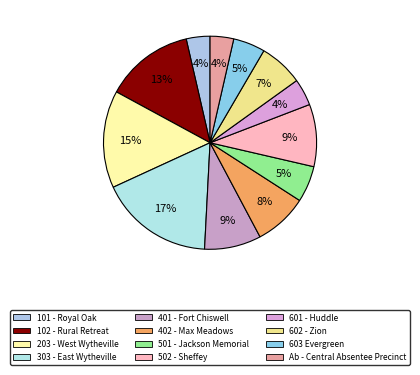

True or false: 601 - Huddle accounts for 4% of the total.

True